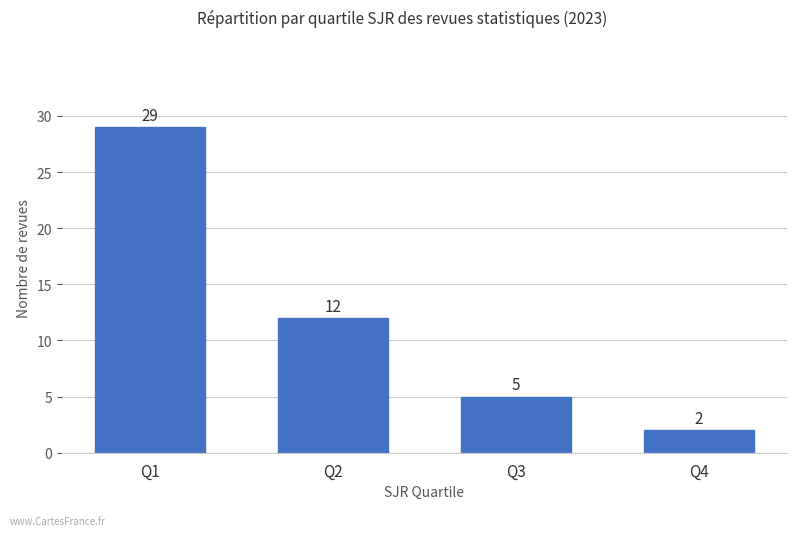

The value at Q3 is 5. True or false?

True